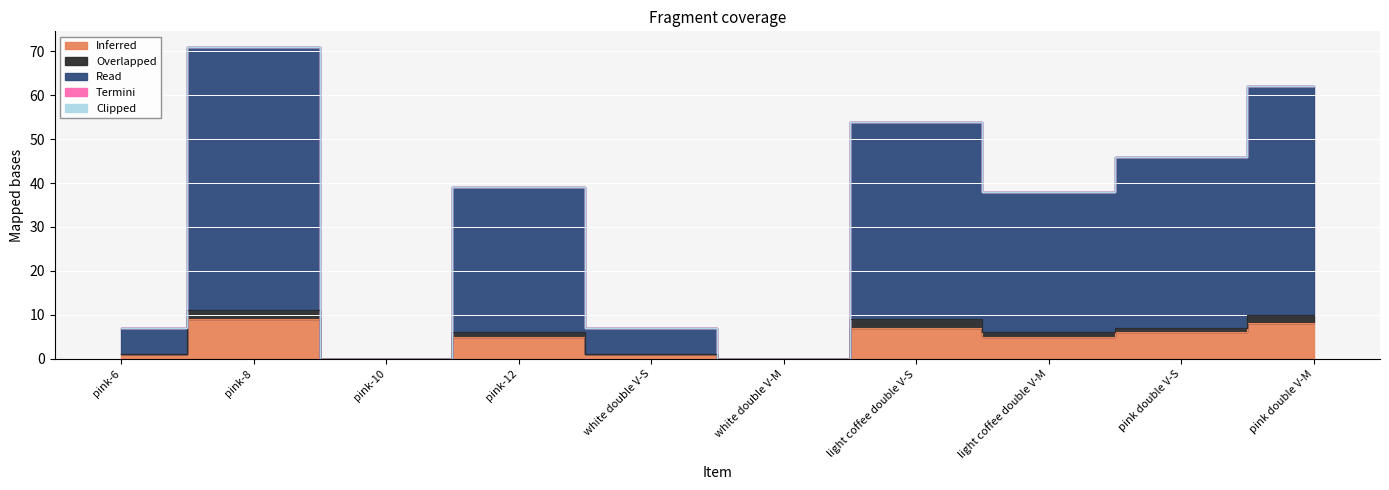

Does the chart display data point markers on the line(s)?

No